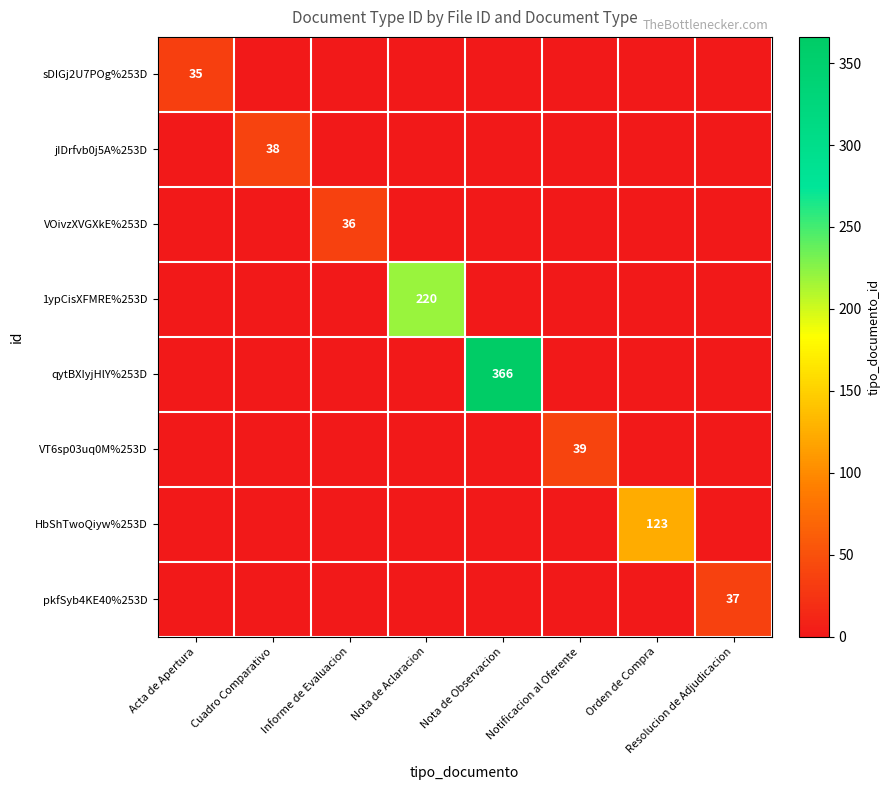

Is it true that 1ypCisXFMRE%253D equals 220 at Nota de Aclaracion?

True